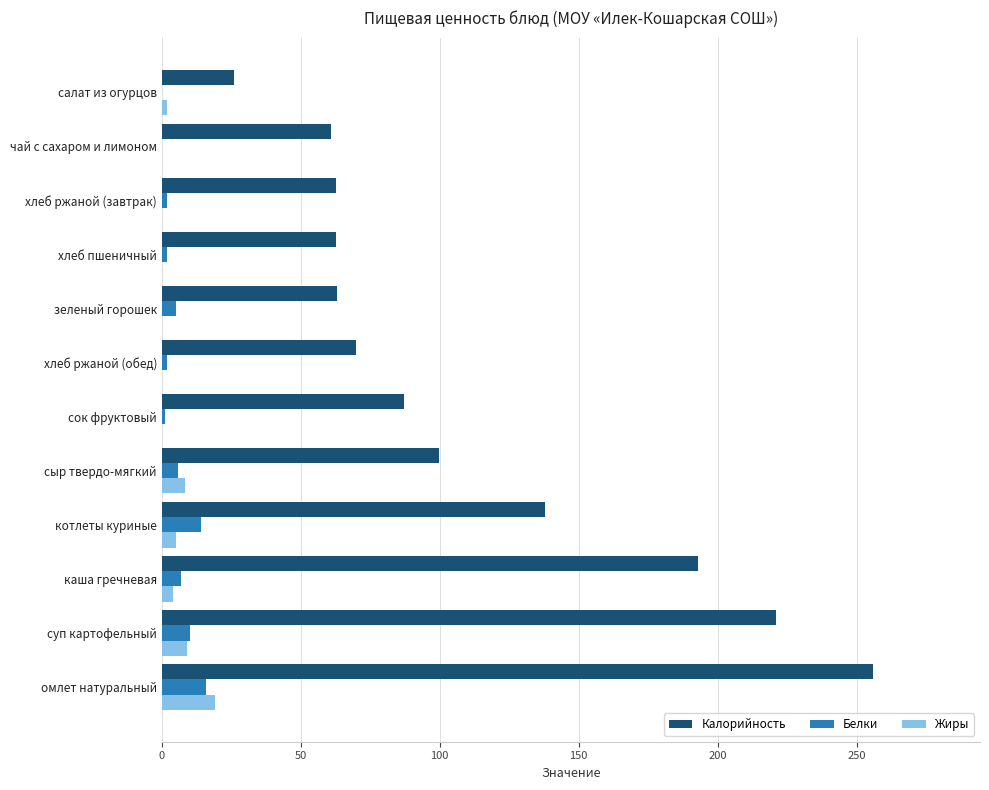

What is the sum of all Калорийность values?

1339.7